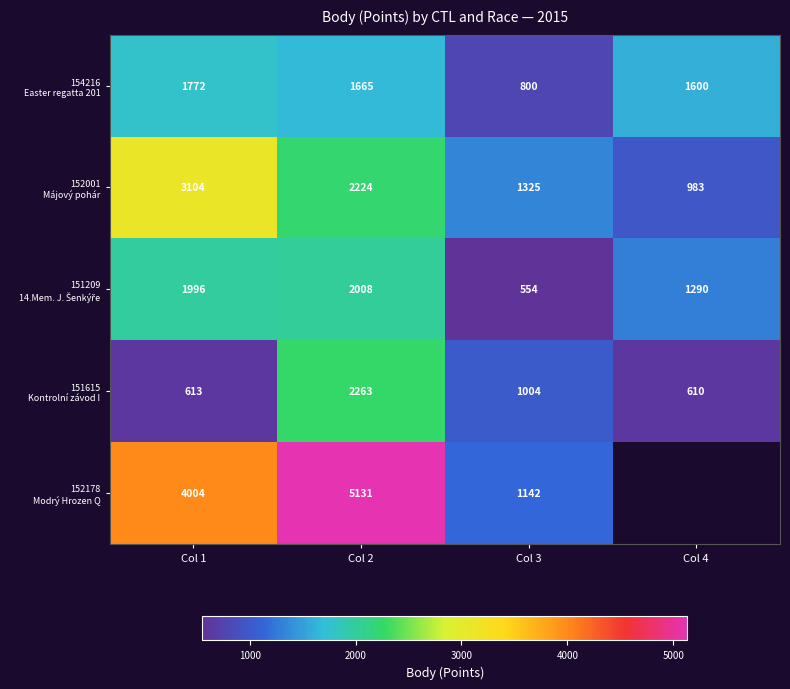

What is the total value across all series at Col 1?

11489